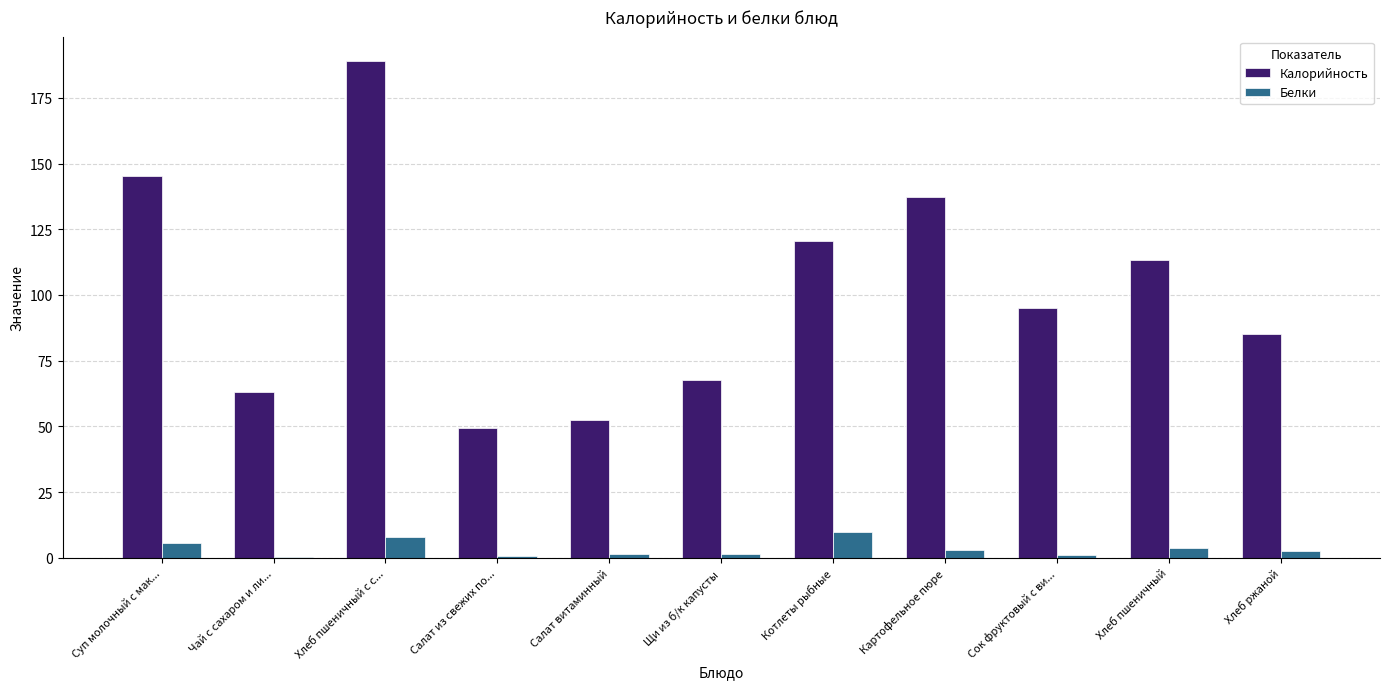

Does the chart contain stacked bars?

No